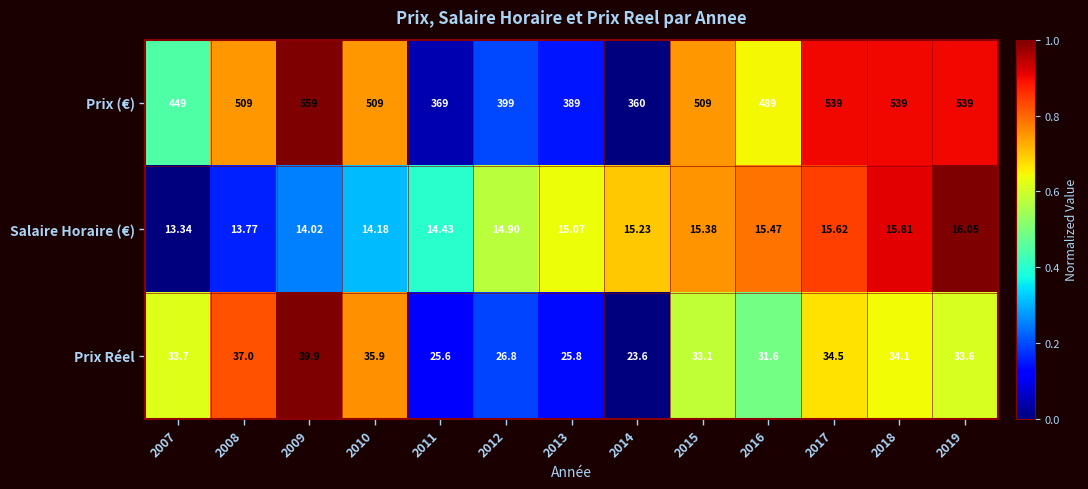

Is the value of Prix (€) at 2011 greater than the value of Salaire Horaire (€) at 2014?

Yes